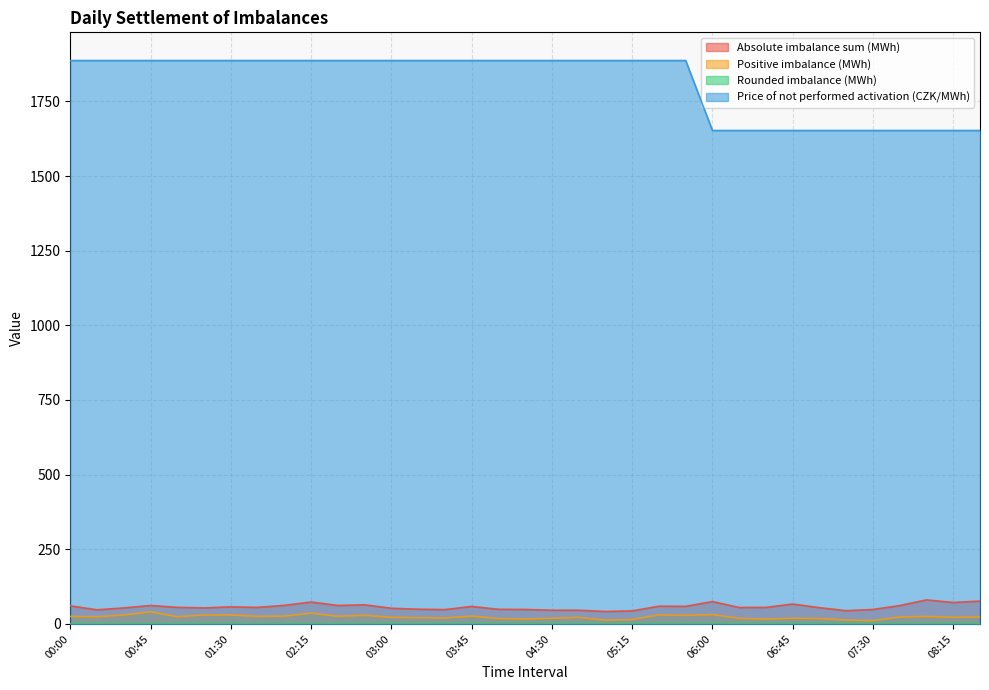

What is the label of the 1st point from the left?

00:00